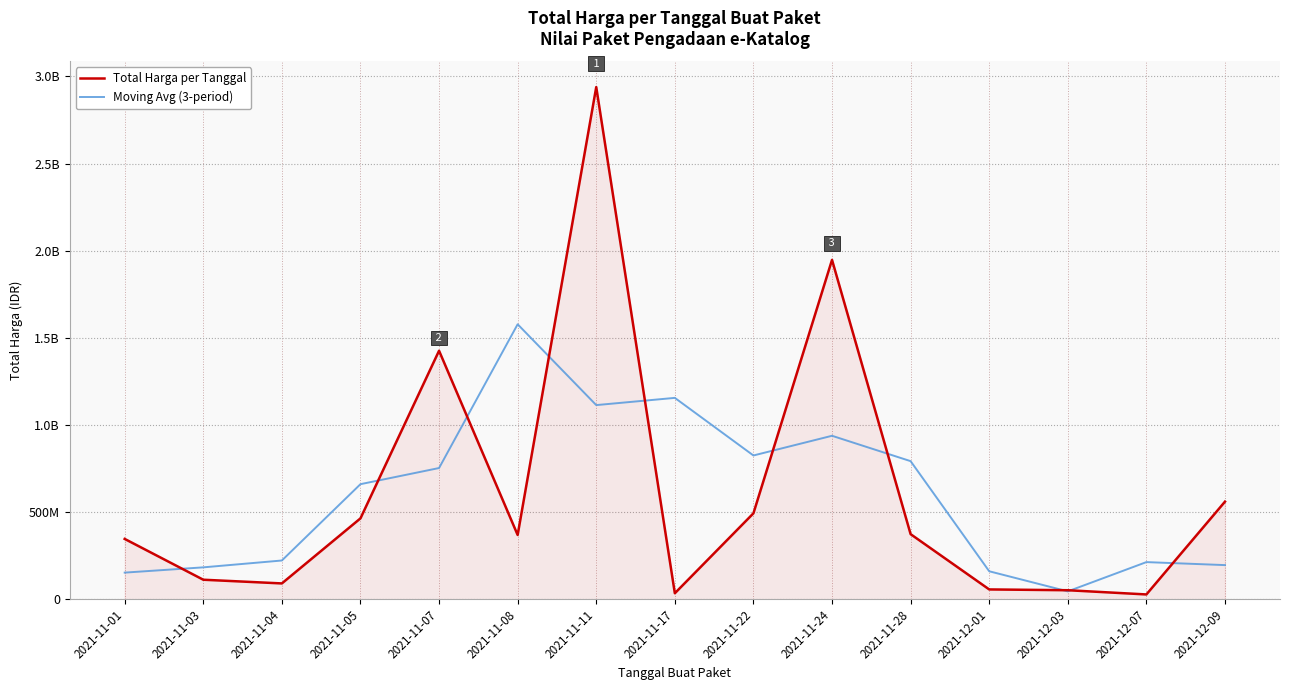

What are all the series names shown in the legend?

Total Harga per Tanggal, Moving Avg (3-period)